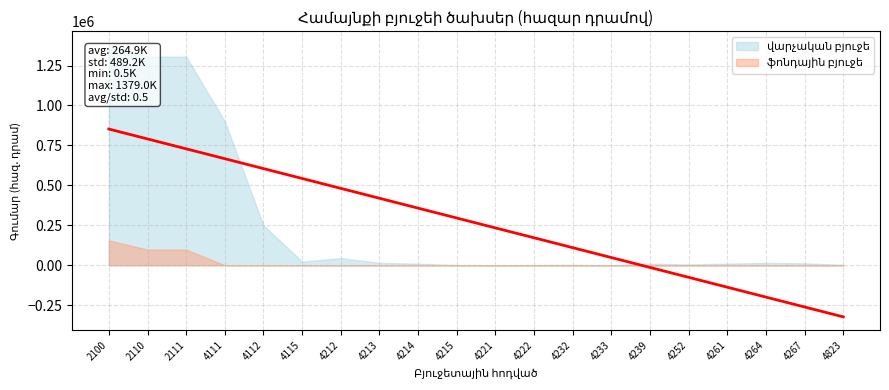

True or false: վարչական բյուջե and ֆոնդային բյուջե intersect in this chart.

False